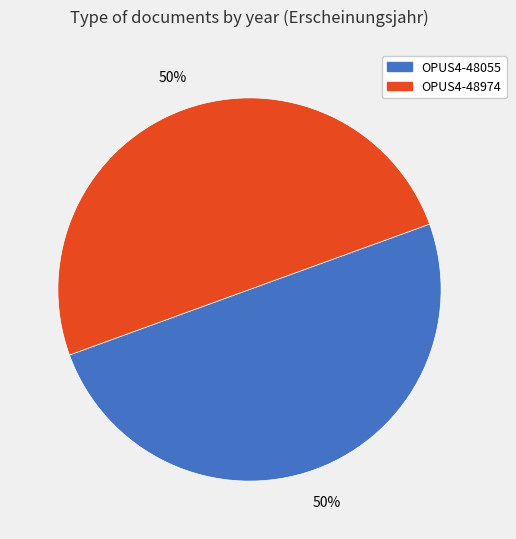

What percentage is the OPUS4-48055 slice, to the nearest percent?

50%